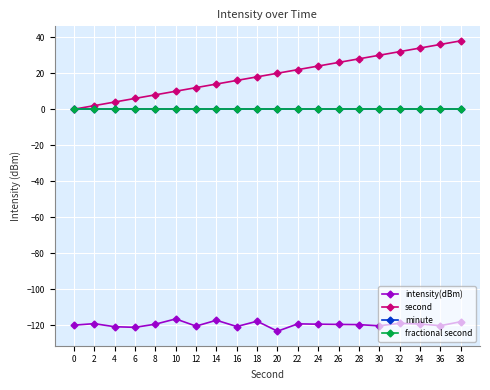

Does the chart have visible grid lines?

Yes